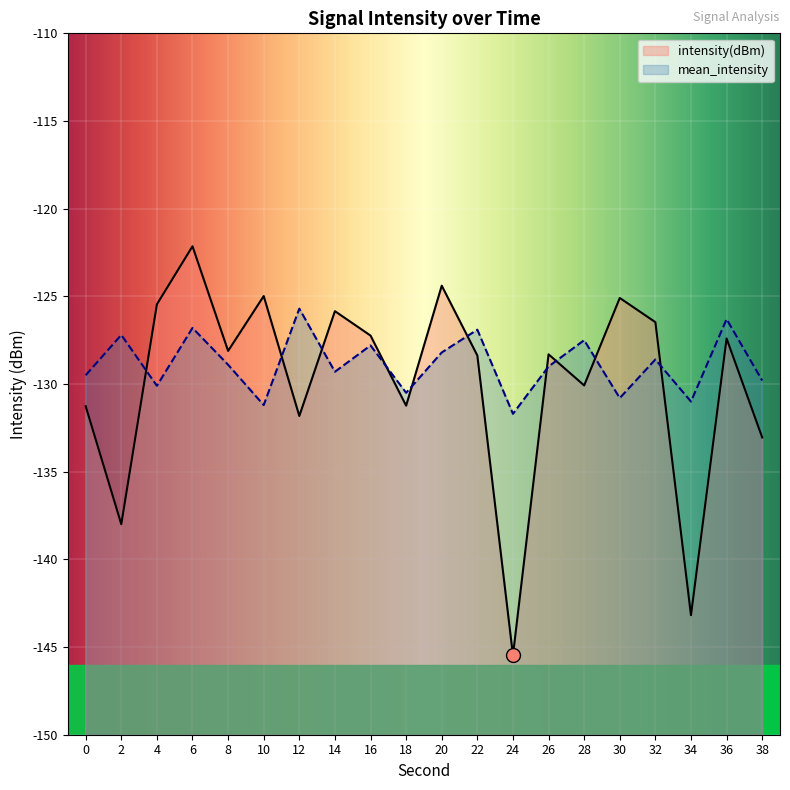

What is the difference between the maximum and minimum values in the intensity(dBm) series?

23.3